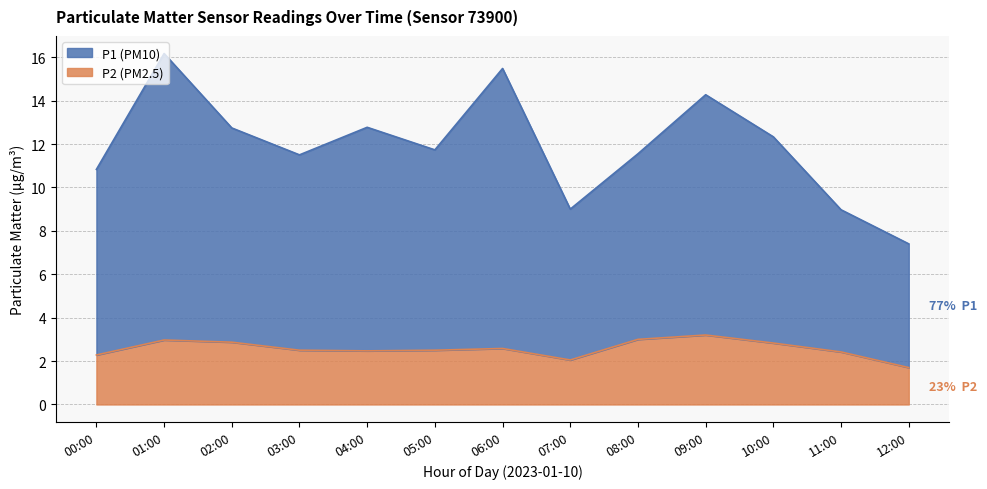

At which category does P2 reach its first local valley?

04:00